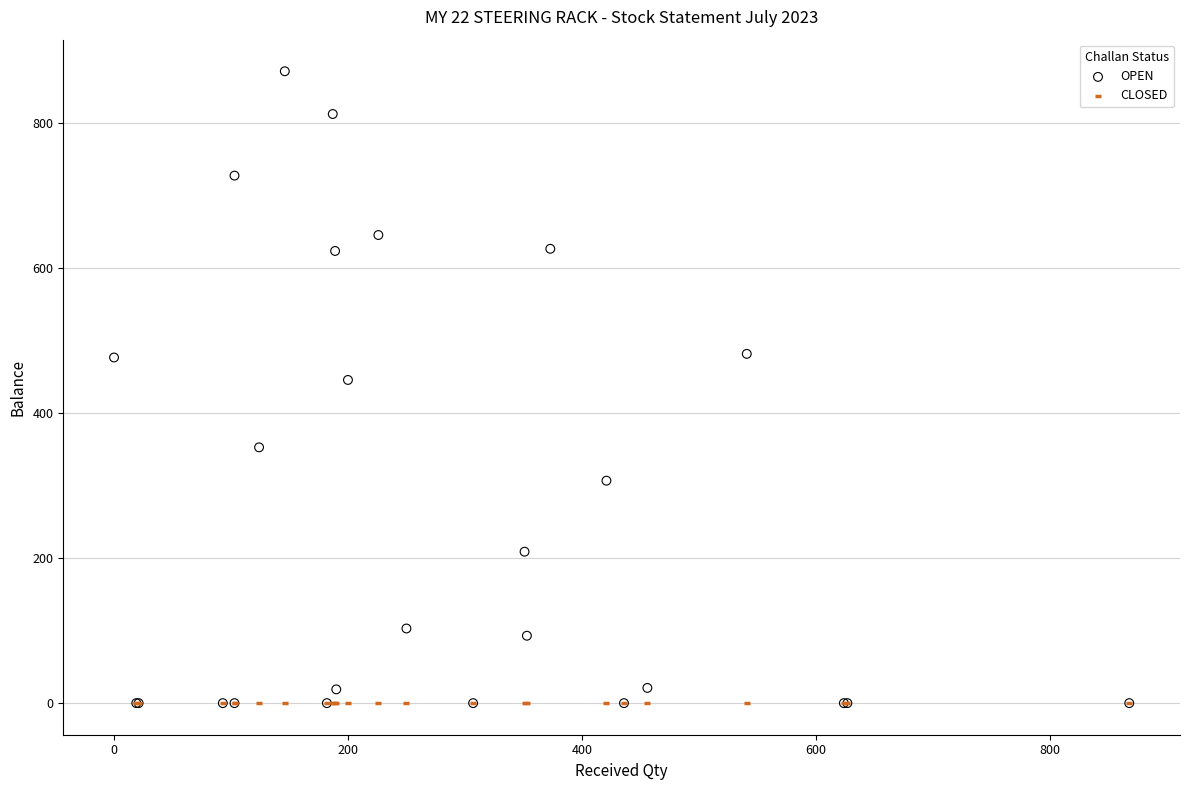

What are all the series names shown in the legend?

OPEN, CLOSED